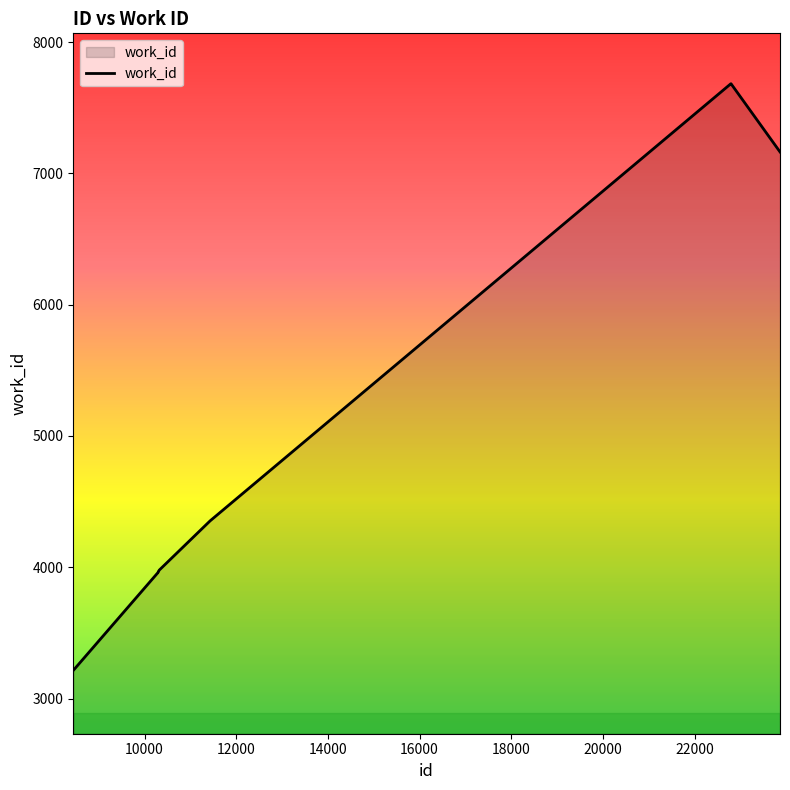

What is the difference between the maximum and minimum values?

4468